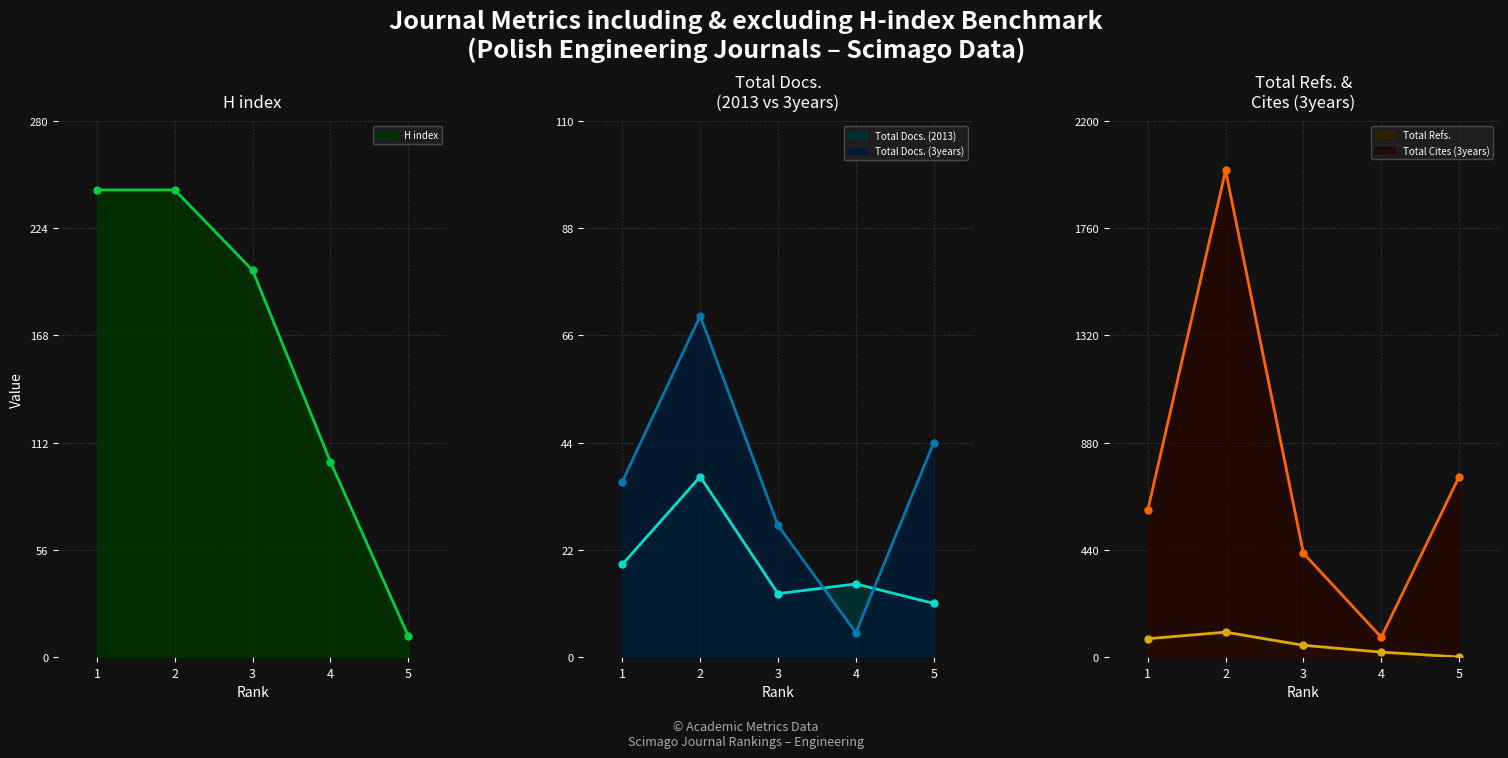

Which has a higher value, 1 or 2?

1